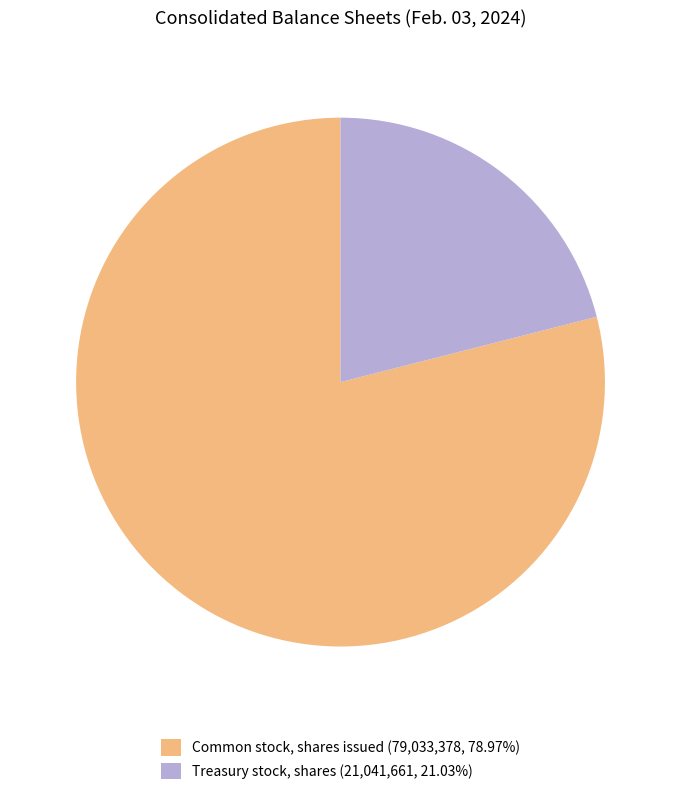

Approximately how many times larger is the value at Common stock, shares issued (79,033,378, 78.97%) compared to Treasury stock, shares (21,041,661, 21.03%)?

3.8